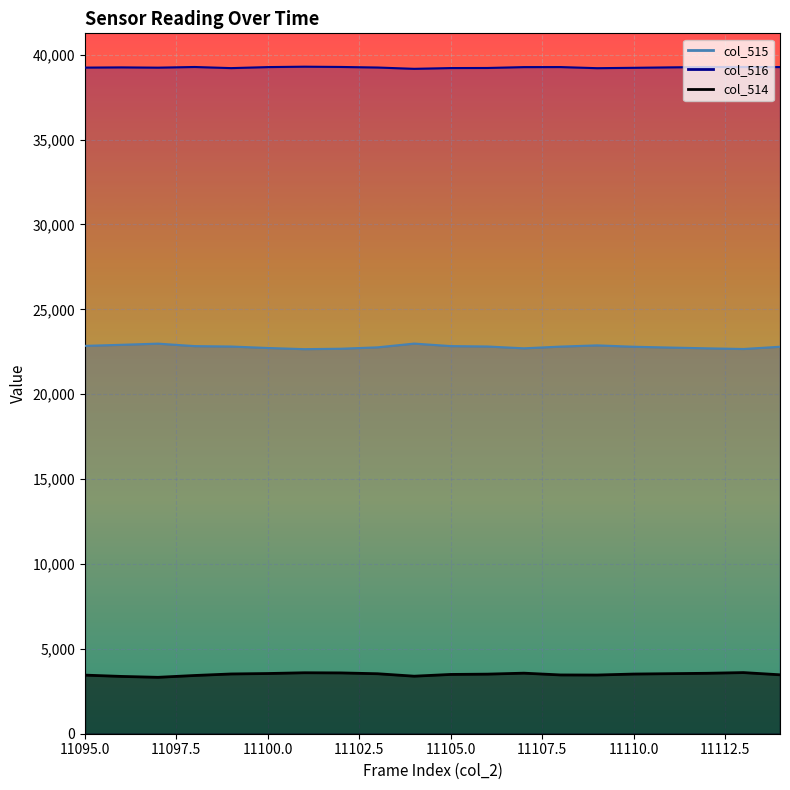

True or false: col_514 and col_515 intersect in this chart.

False